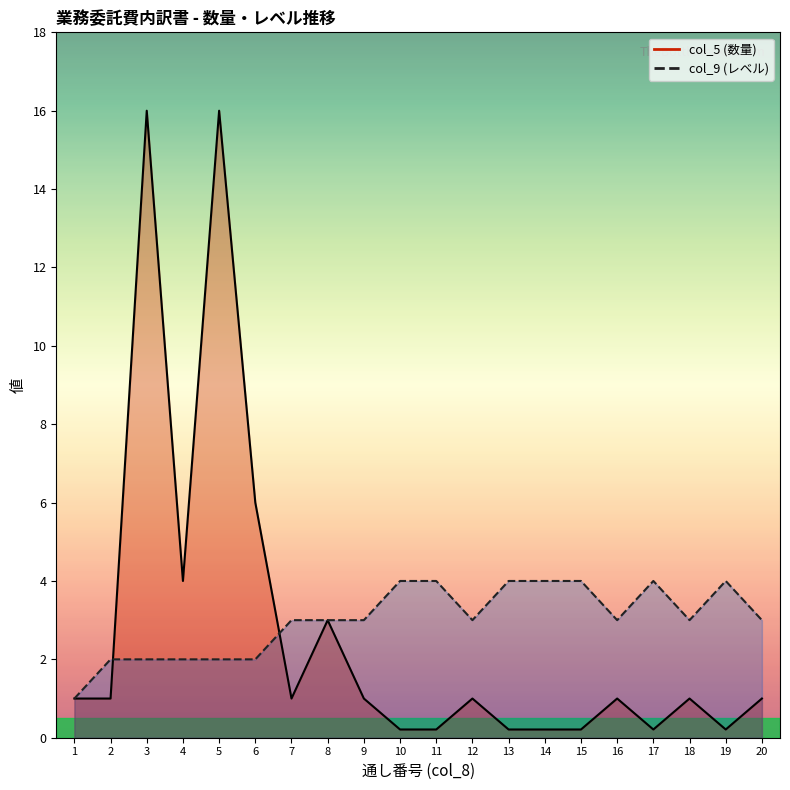

Rank the series by their maximum value, from highest to lowest.

col_5, col_9